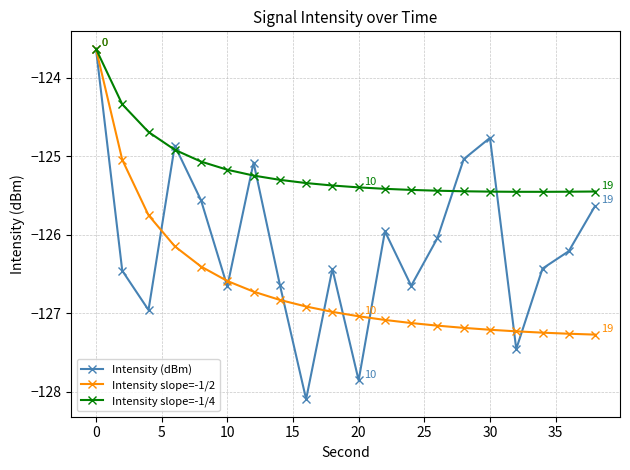

Which series has the largest range (max minus min)?

Intensity (dBm)